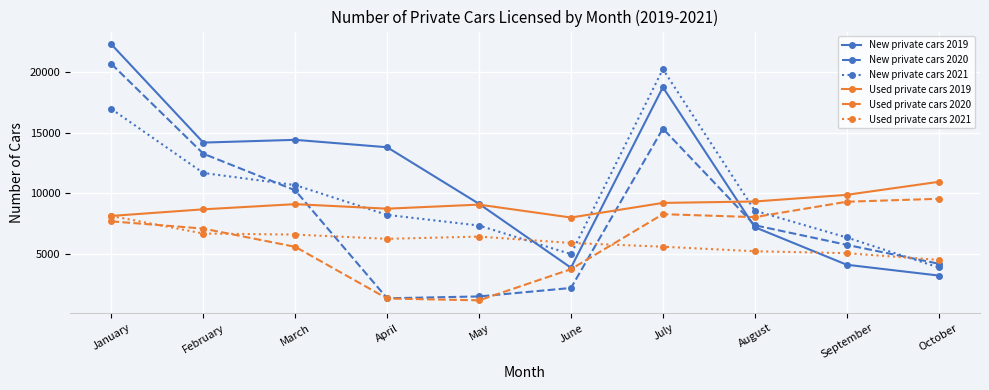

Which series changed the most between February and June?

New private cars 2020